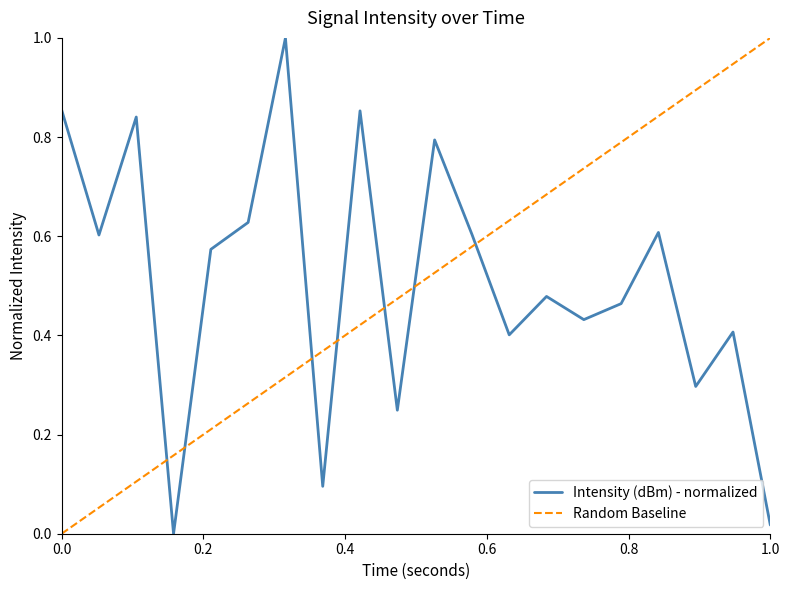

How many data points does each series have?

20